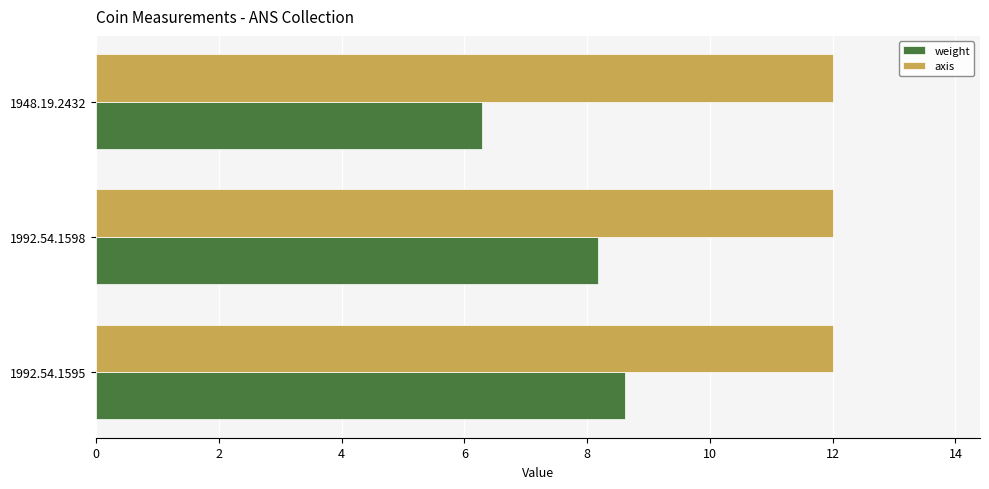

The axis series shows 12.0 at 1992.54.1598. True or false?

True